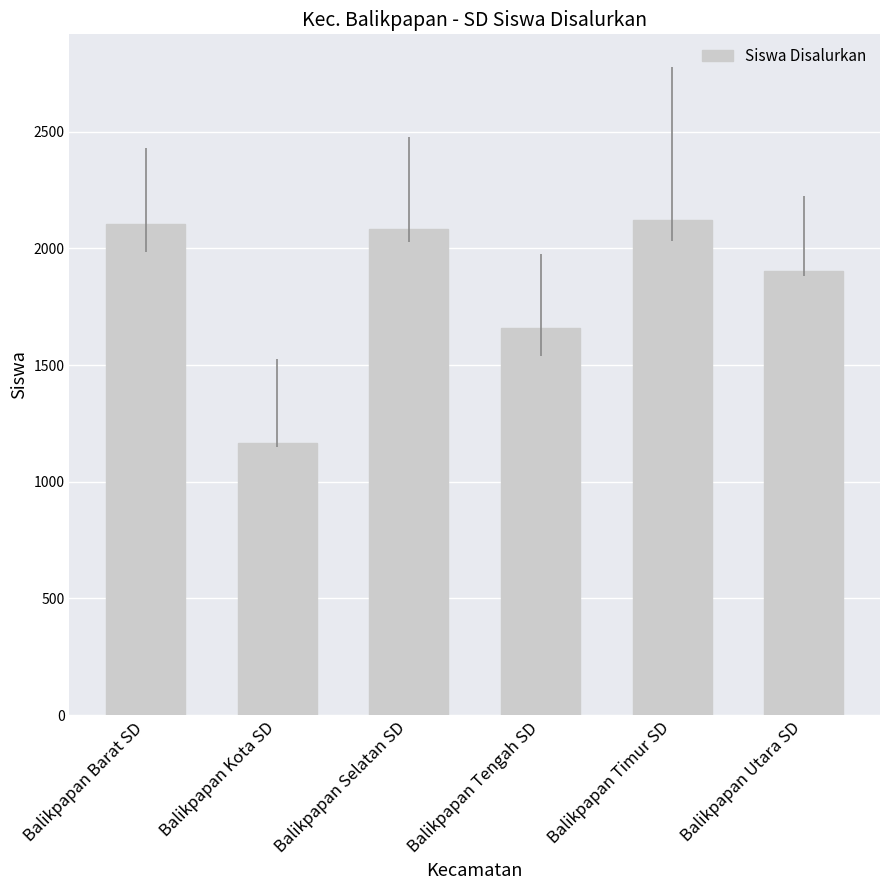

How many values are below 2085?

3